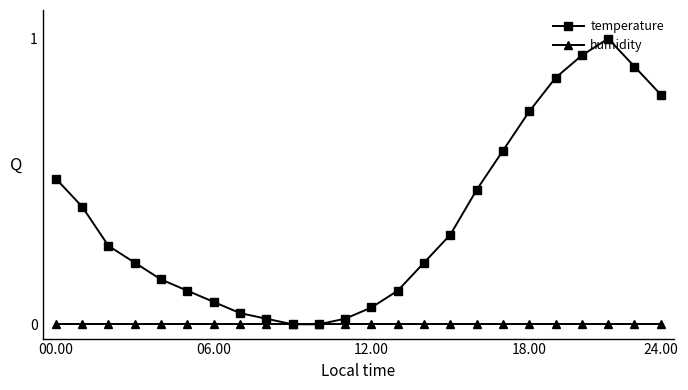

What is the sum of all temperature values?

8.9